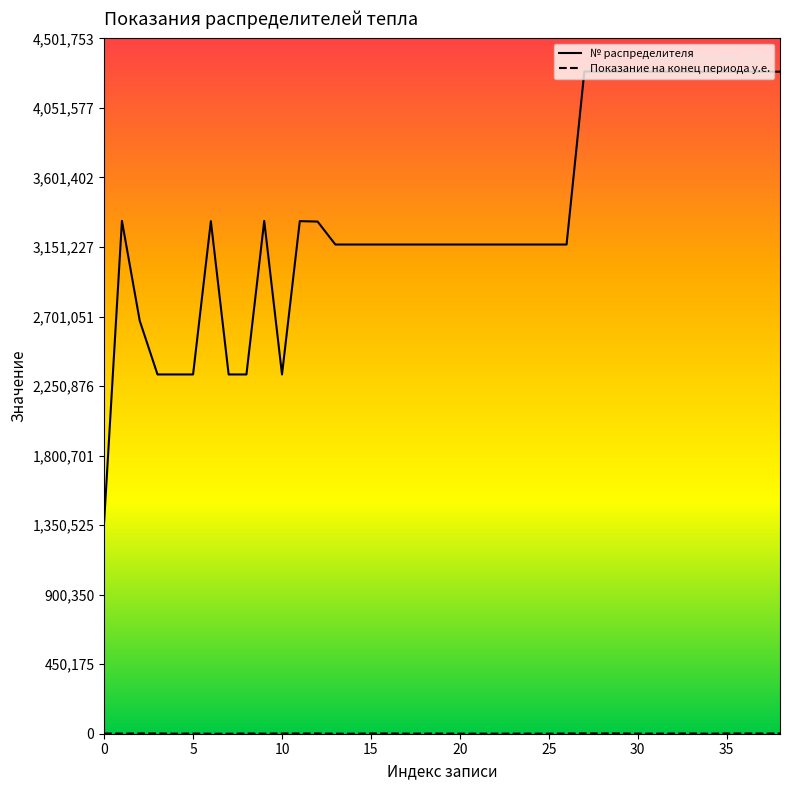

Between 12 and 14, which is larger?

14